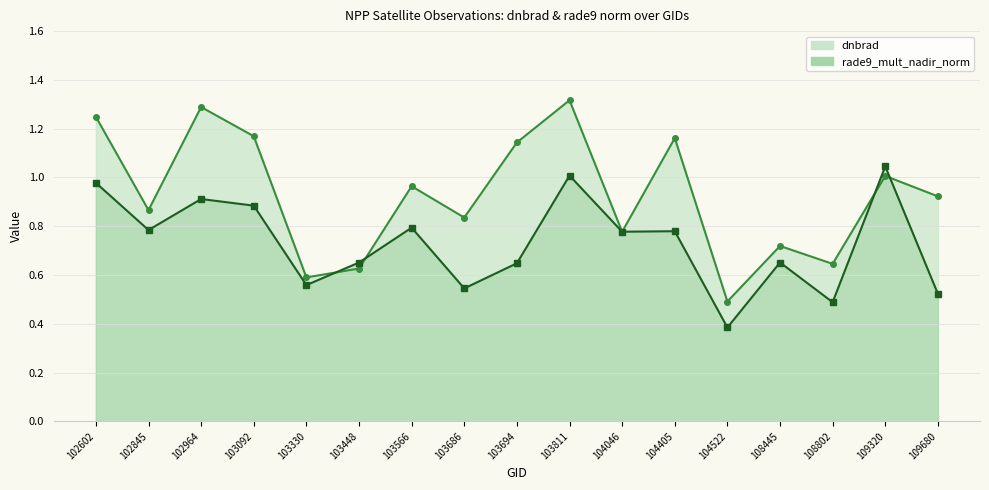

Rank the series by their maximum value, from lowest to highest.

rade9_mult_nadir_norm_line, dnbrad_line